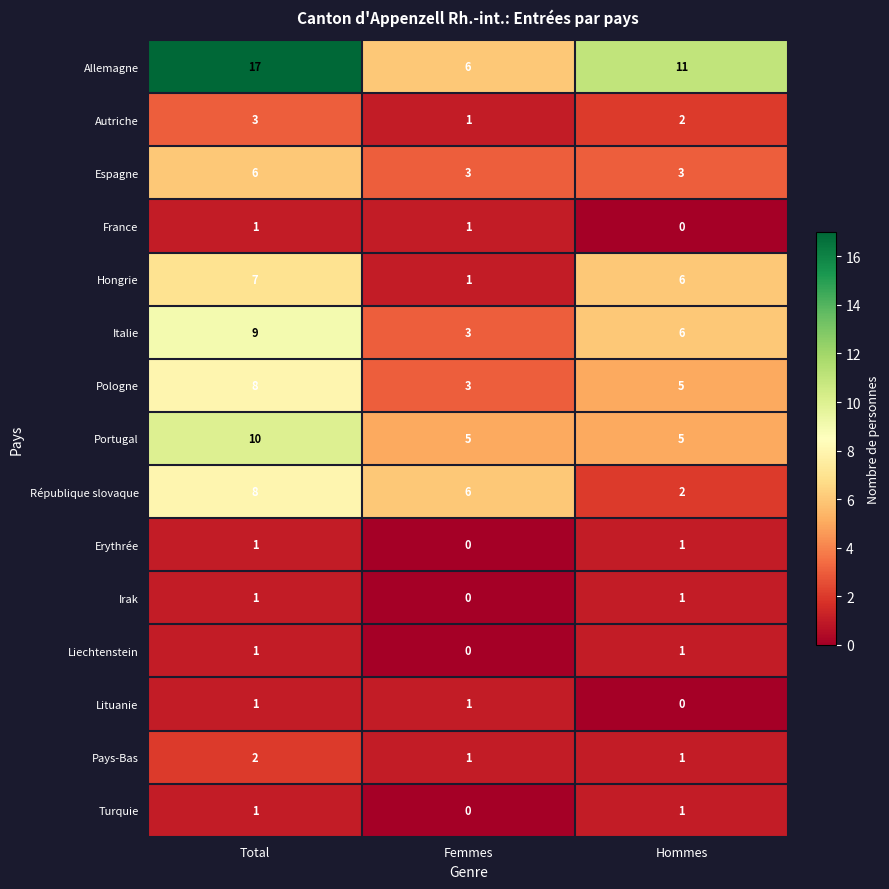

Is it true that Italie equals 3 at Femmes?

True